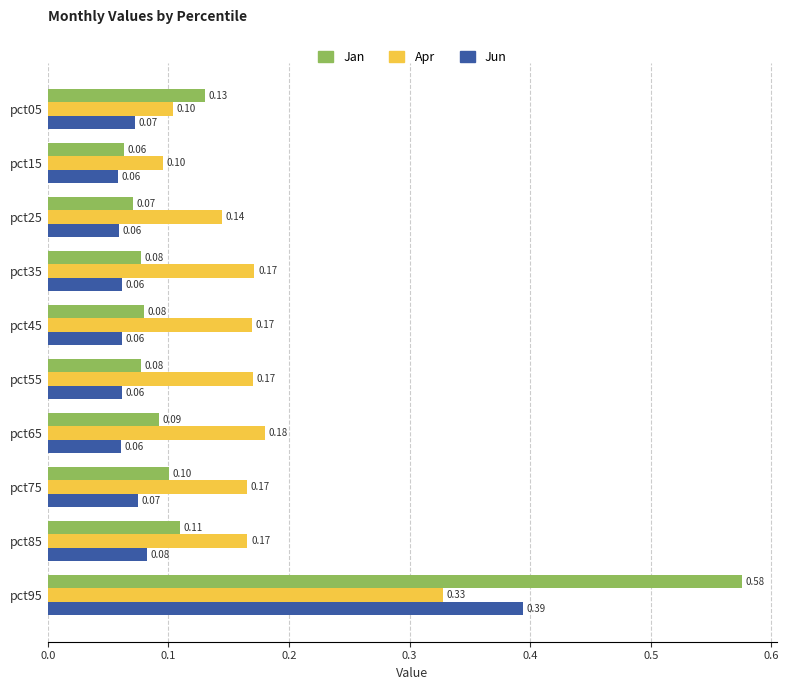

Rank the series by their average value, from highest to lowest.

Apr, Jan, Jun